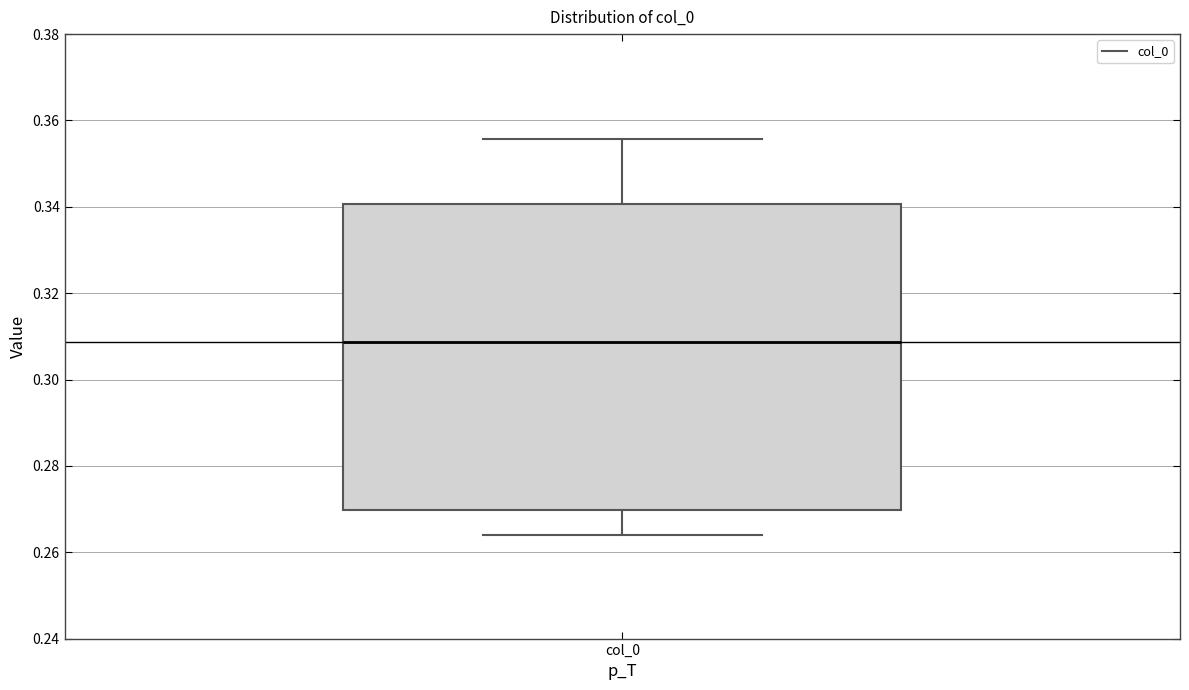

Transcribe this box plot: give where the median line is, the range the box spans, and where the two whiskers end, as read against the y-axis. The values are not printed on the chart, so give them approximately, as read against the axis.

median 0.308, box 0.270 to 0.340, whiskers 0.264 to 0.356